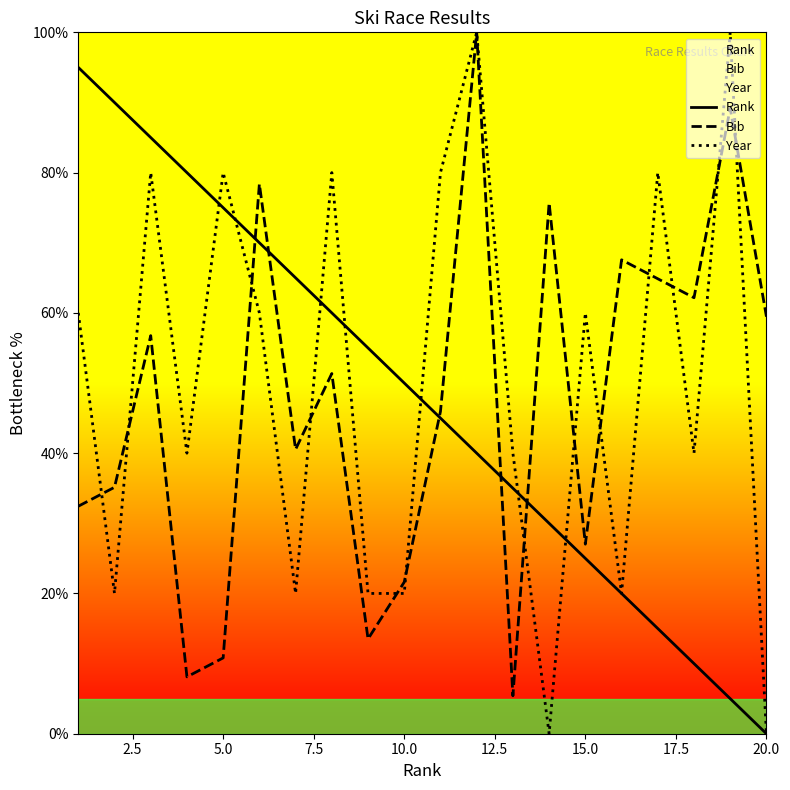

What is the highest value of the Bib series?

100.0